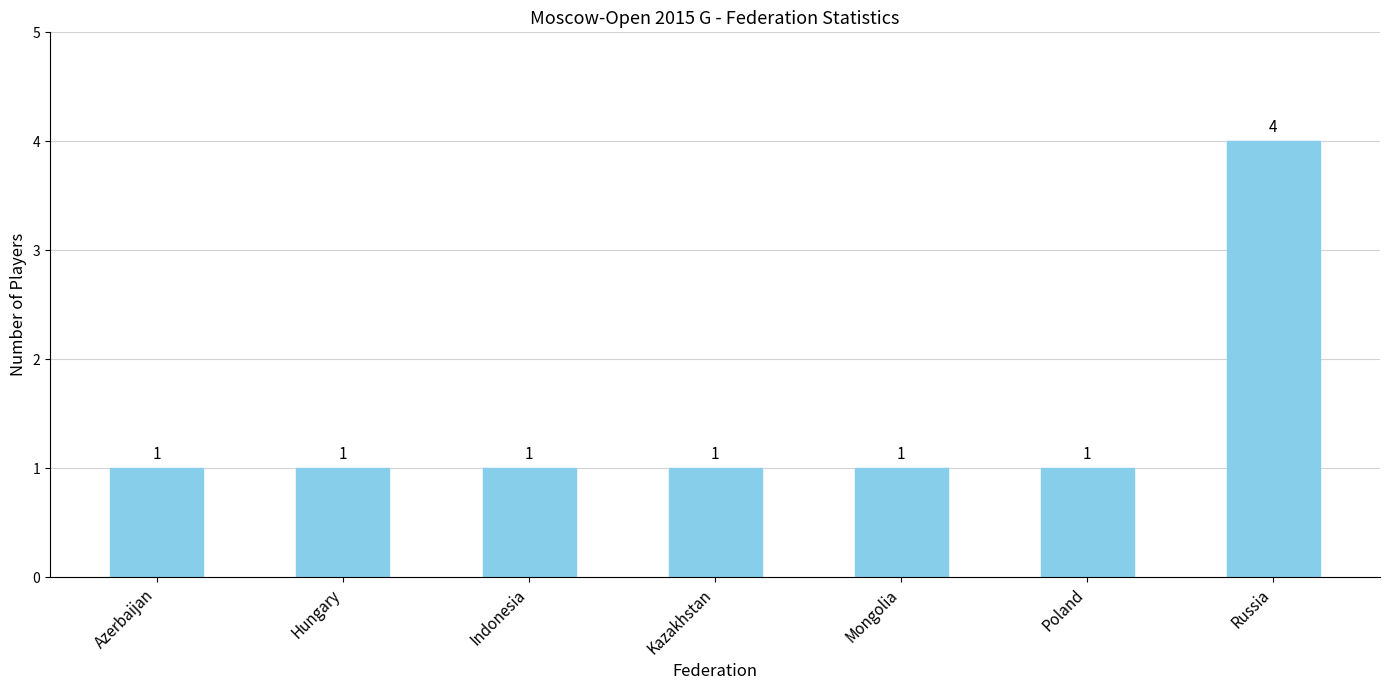

What is the average value?

1